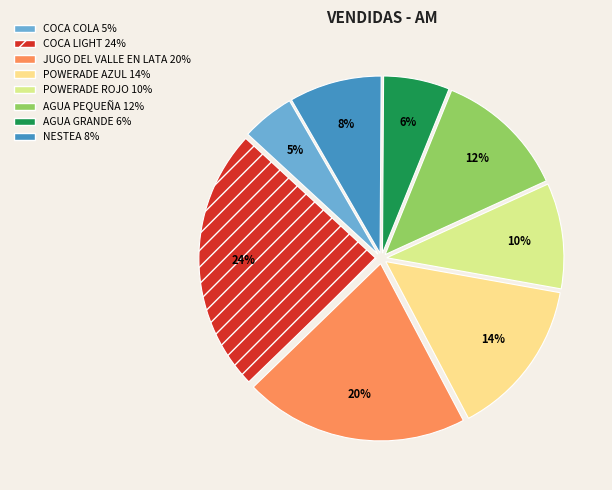

True or false: POWERADE AZUL accounts for 3% of the total.

False